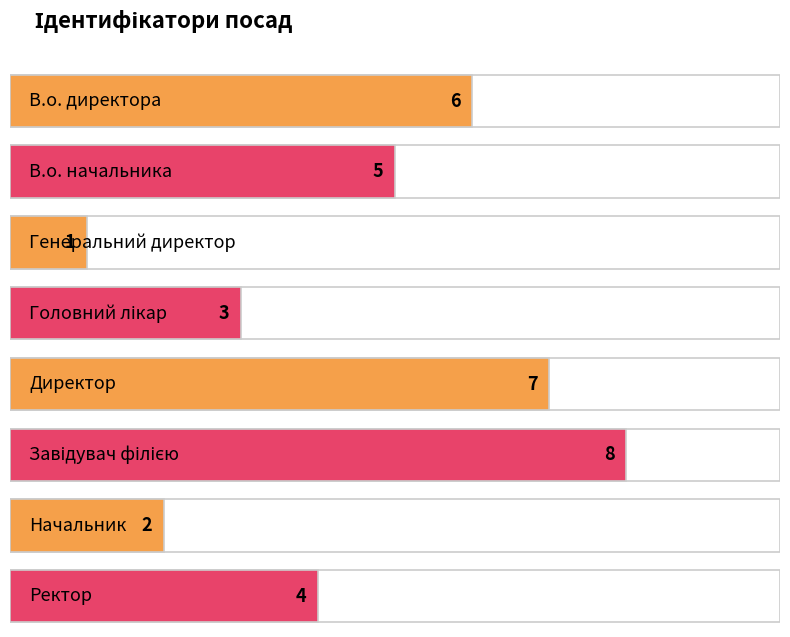

What is the change in value from Головний лікар to Директор?

+4